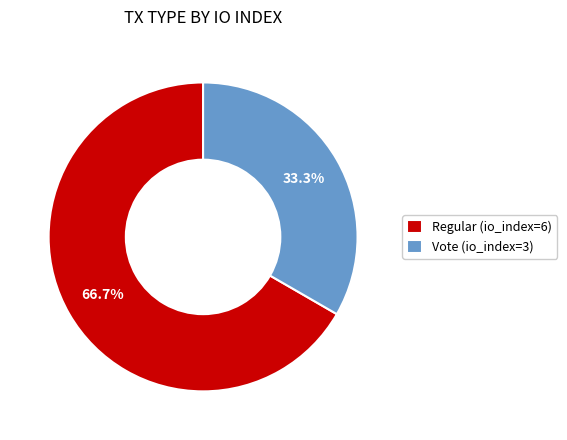

Is it true that Vote (io_index=3) is 33% of the pie?

True